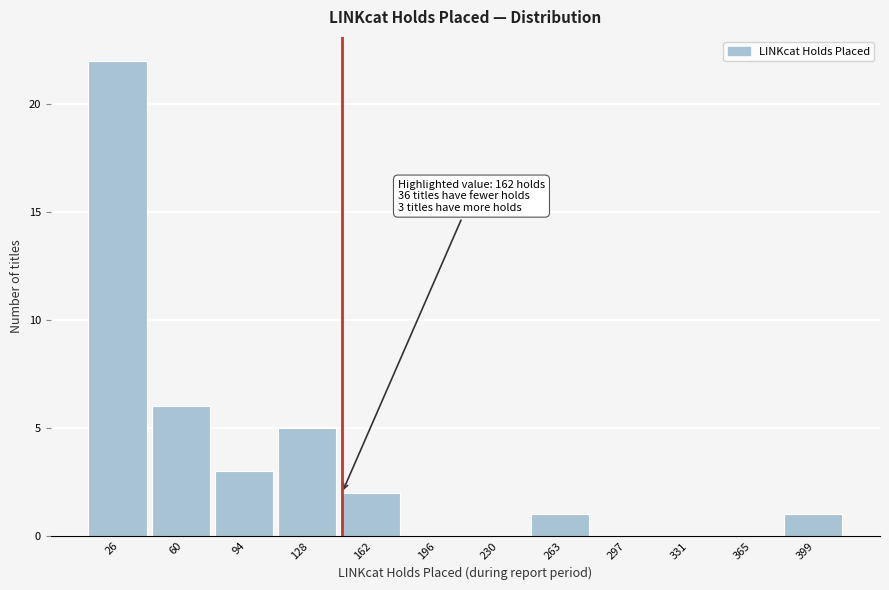

Reading left to right, what are all the values shown in this chart?

26=22	60=6	94=3	128=5	162=2	196=0	230=0	263=1	297=0	331=0	365=0	399=1